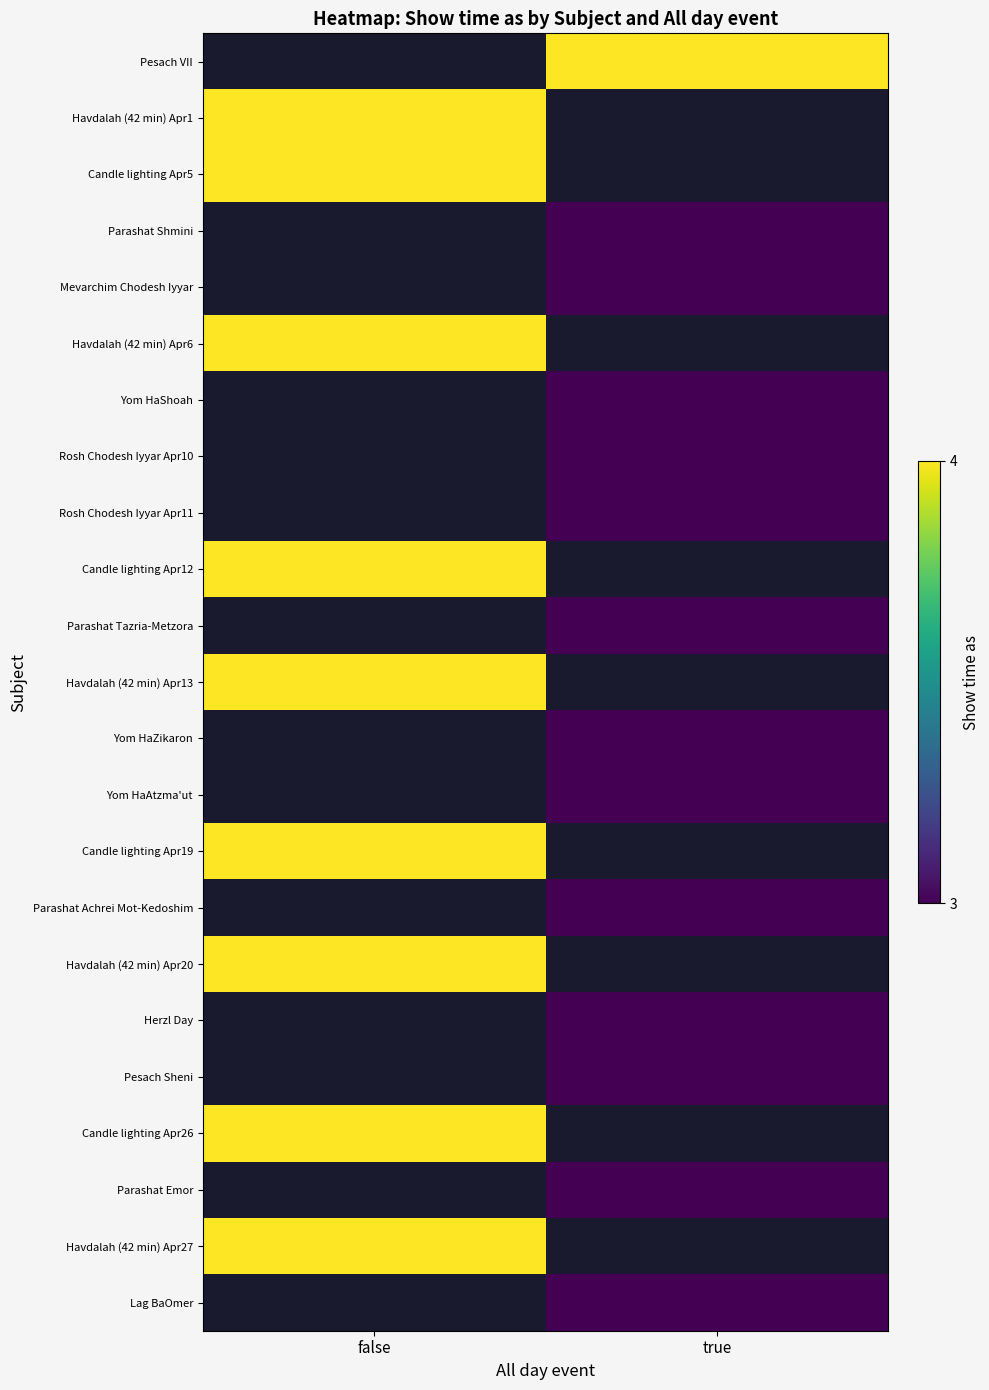

How many positive values does the Havdalah (42 min) Apr27 series have?

1